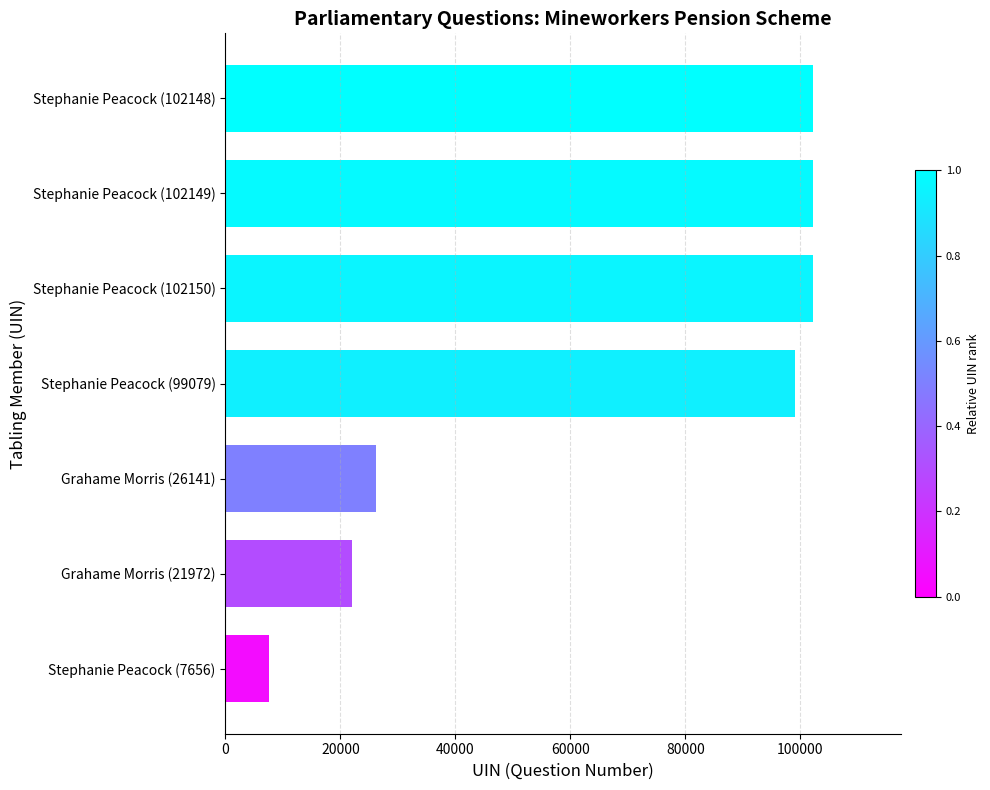

What is the average value?

65899